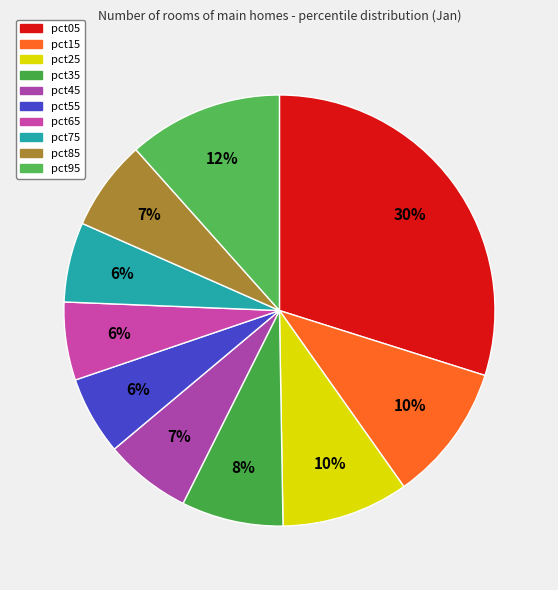

Rank the categories by value from highest to lowest.

pct05, pct95, pct15, pct25, pct35, pct85, pct45, pct75, pct55, pct65